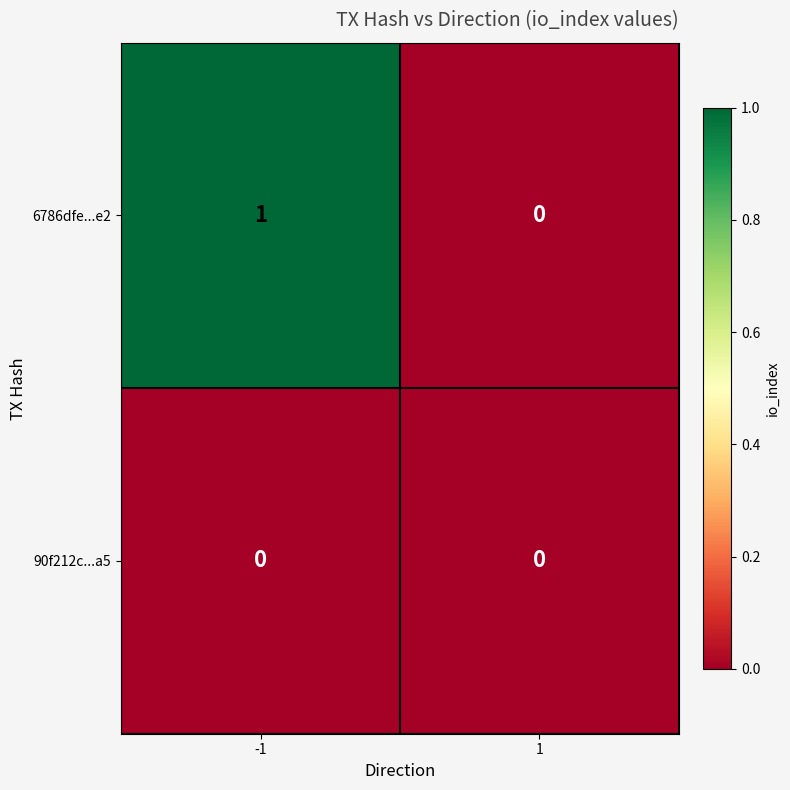

At which category is the sum across all series the highest?

-1